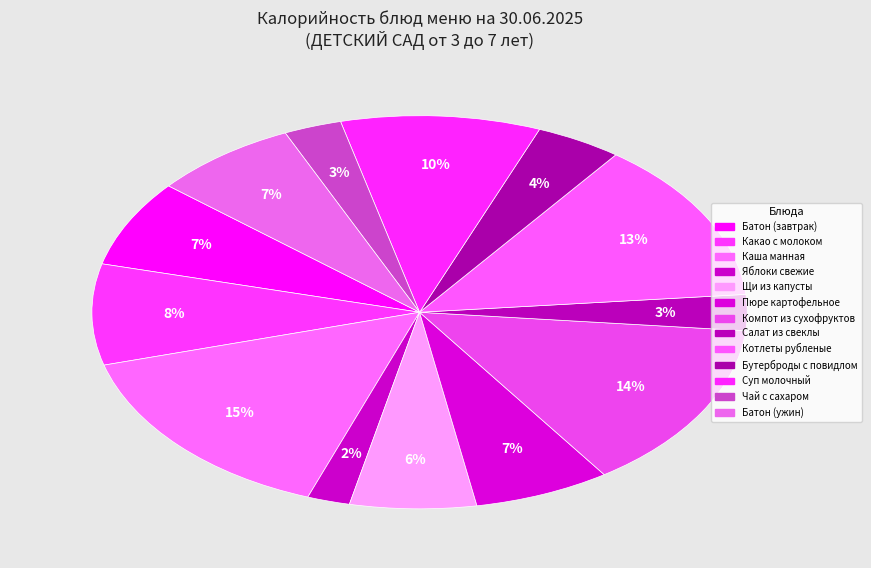

Count the number of slices in the pie.

13